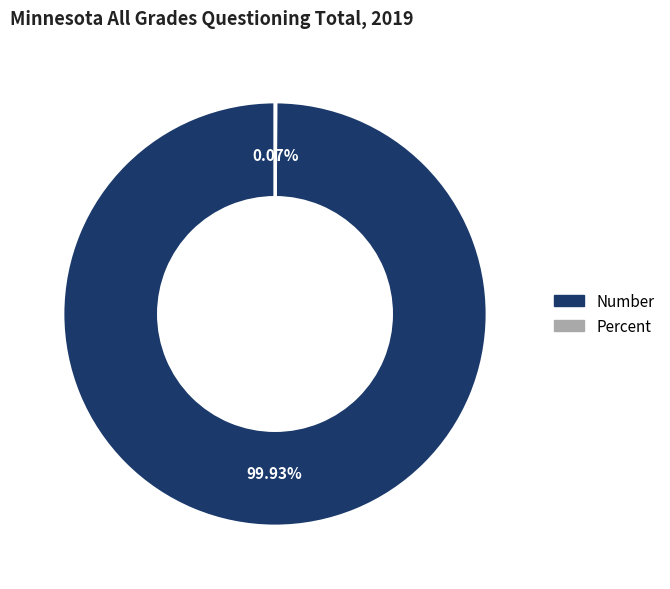

True or false: Number accounts for 100% of the total.

True